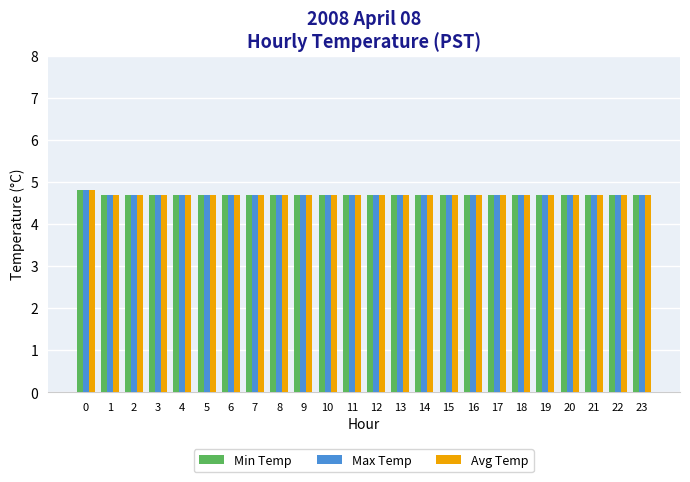

Count the number of data series in this chart.

3